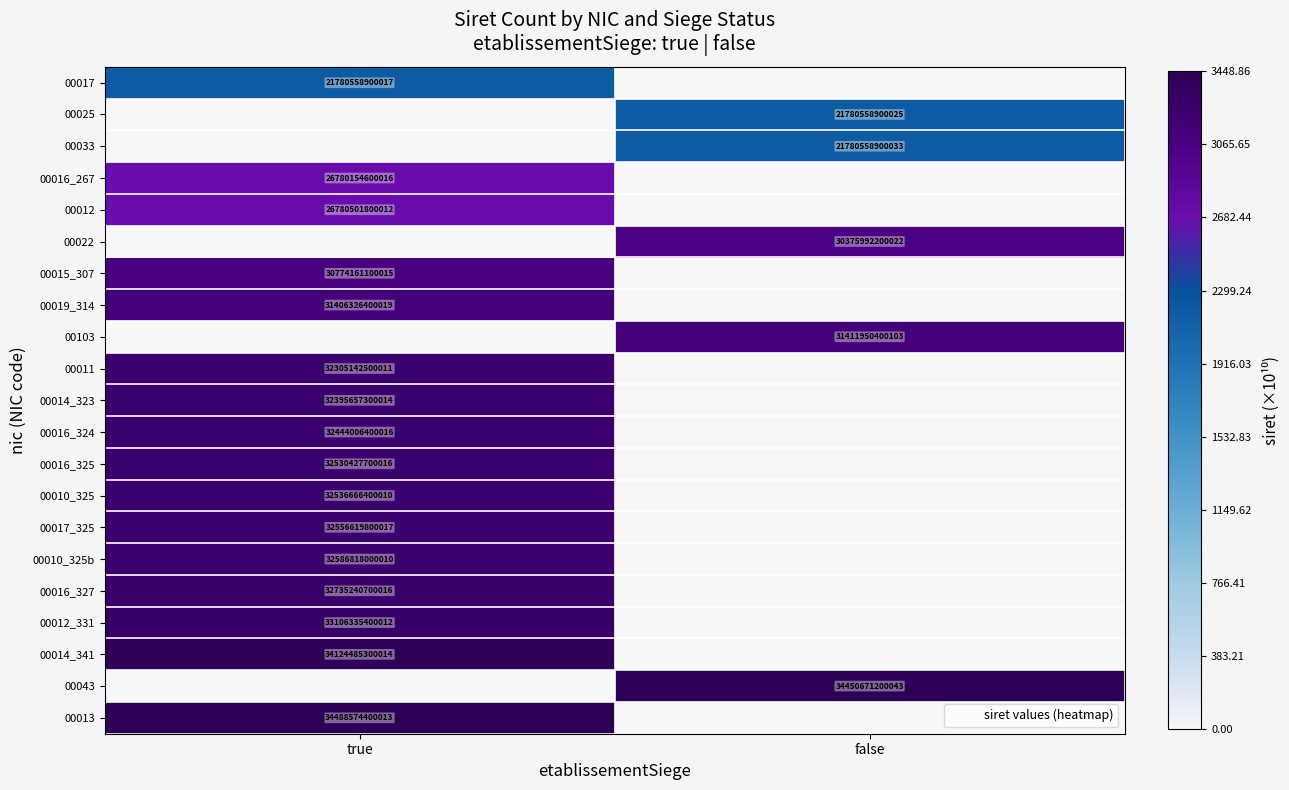

True or false: 00017_325 has a value of -1690.3 at false.

False